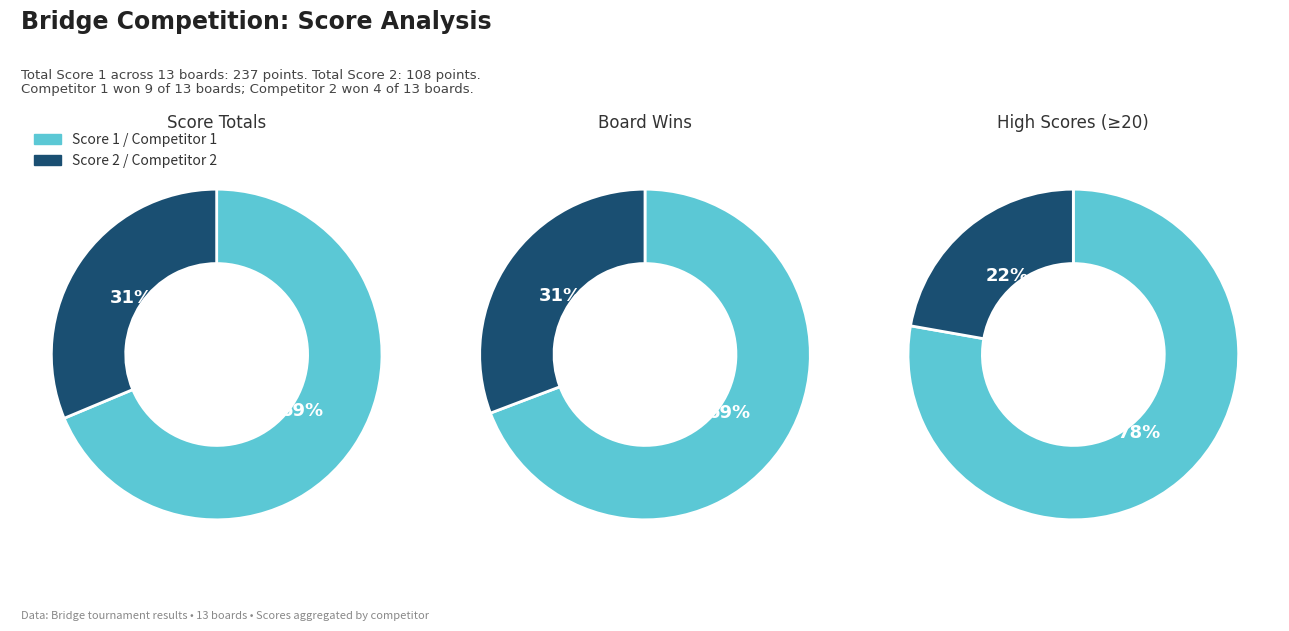

What is the largest slice in the pie chart?

1